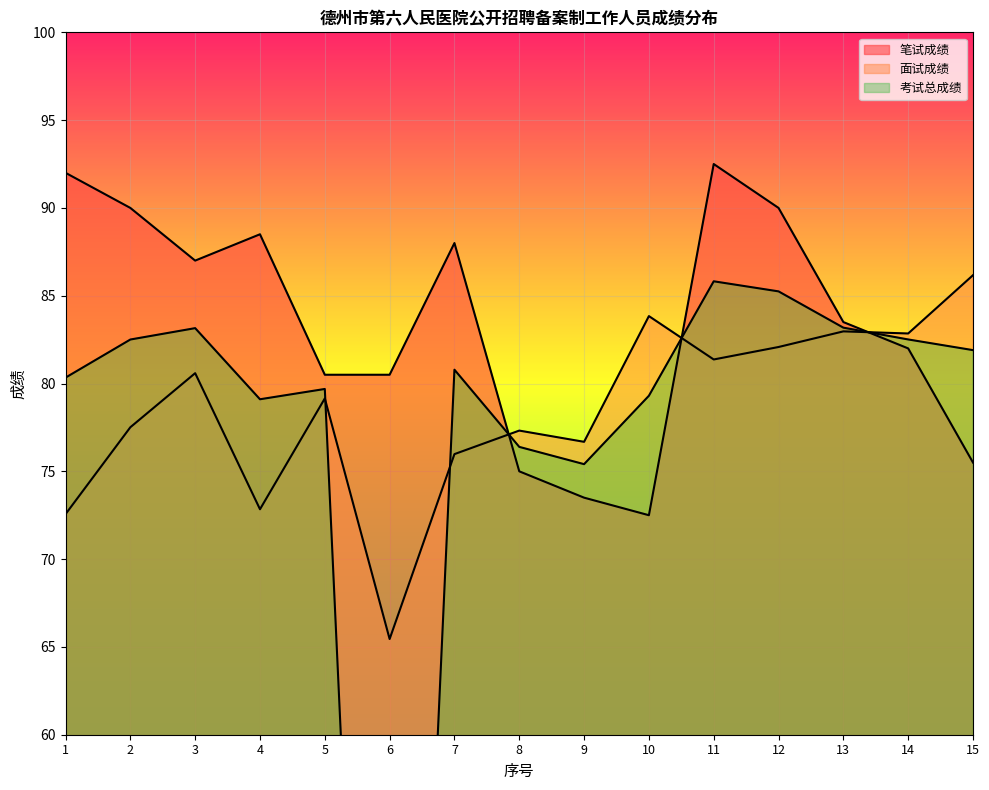

The 面试成绩 series shows 65.5 at 6. True or false?

True